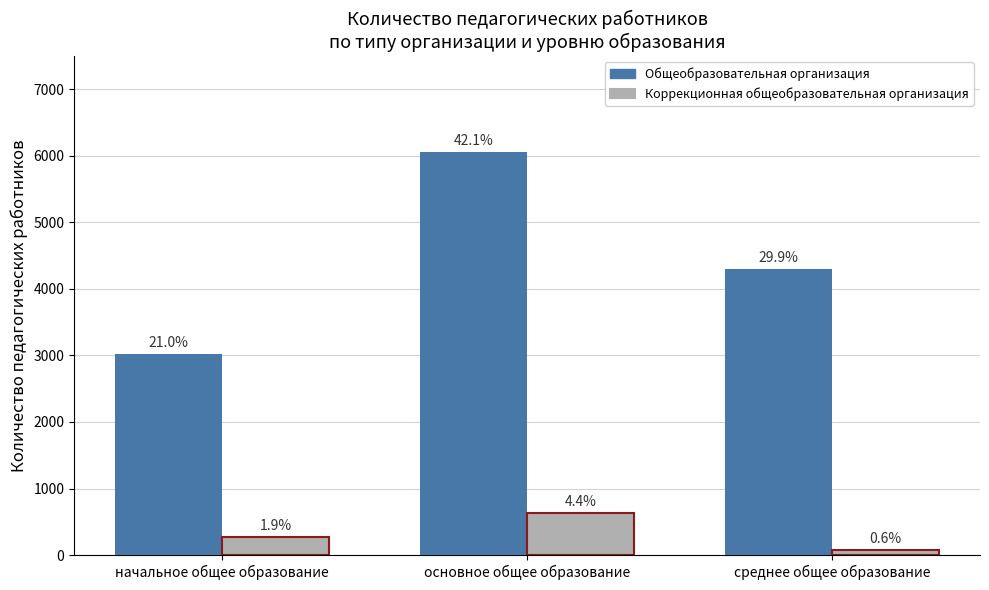

What are all the series names shown in the legend?

Общеобразовательная организация, Коррекционная общеобразовательная организация